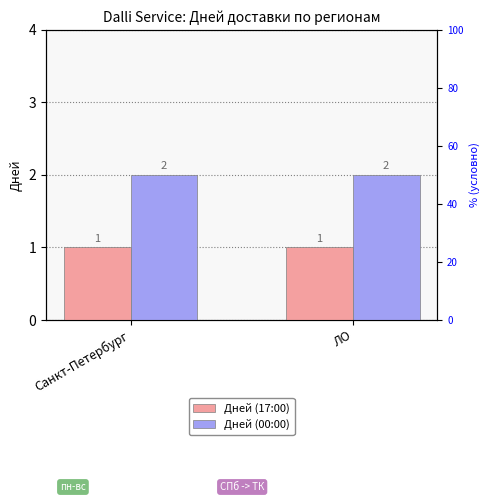

List the series in order of their overall mean, highest first.

Дней (00:00), Дней (17:00)